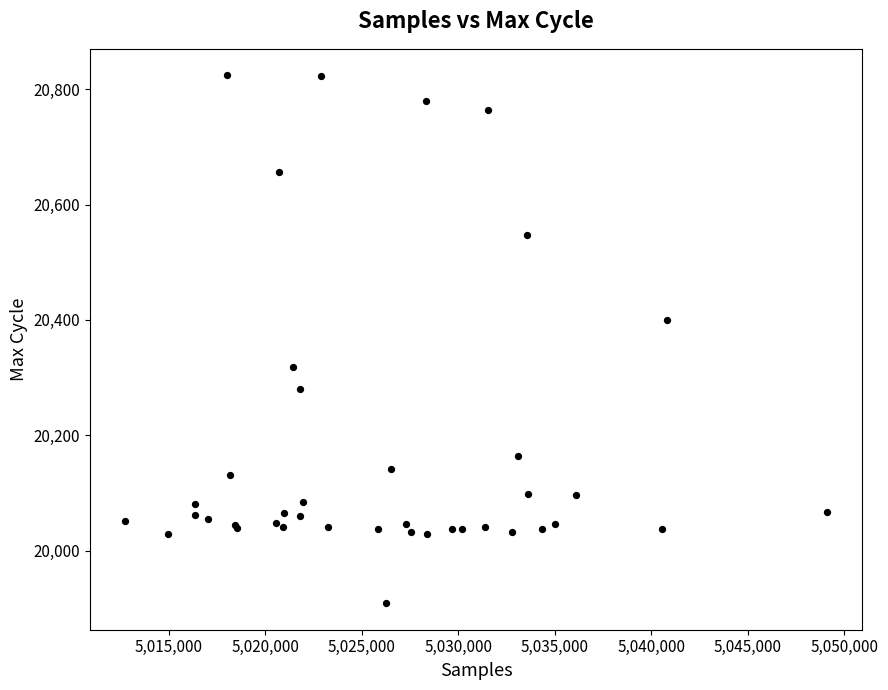

What Y value in the scatter plot is closest to 20366?

20400